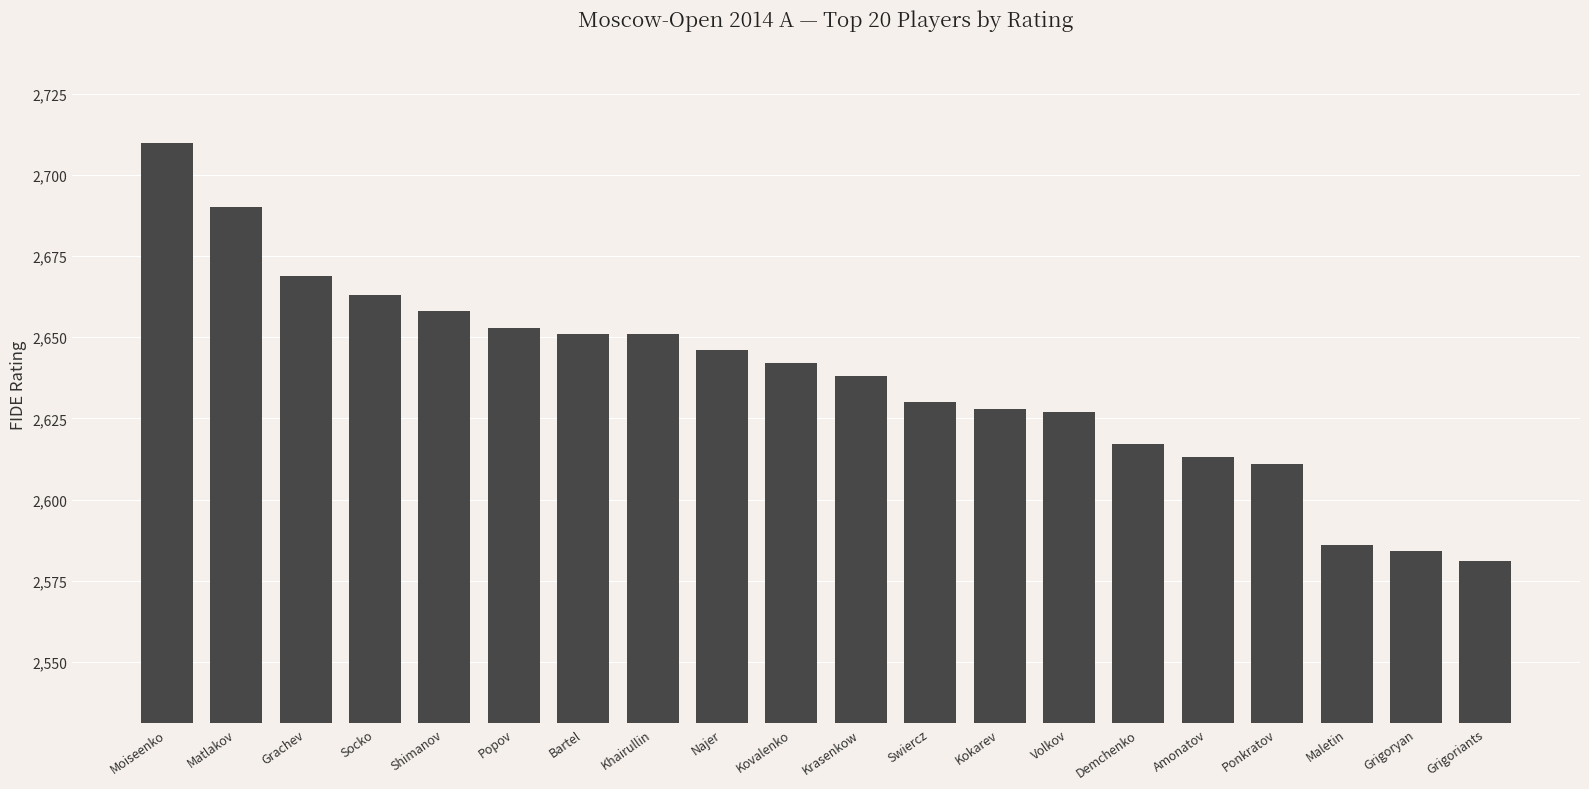

What is the greatest value displayed?

2710